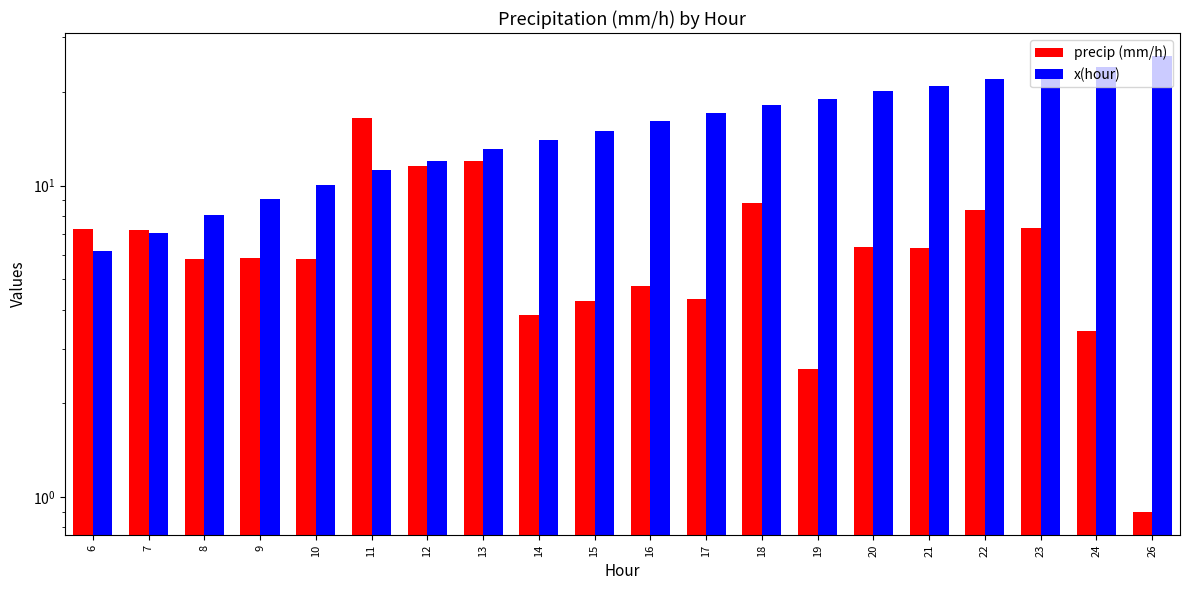

What is the total value across all series at 8?

13.9